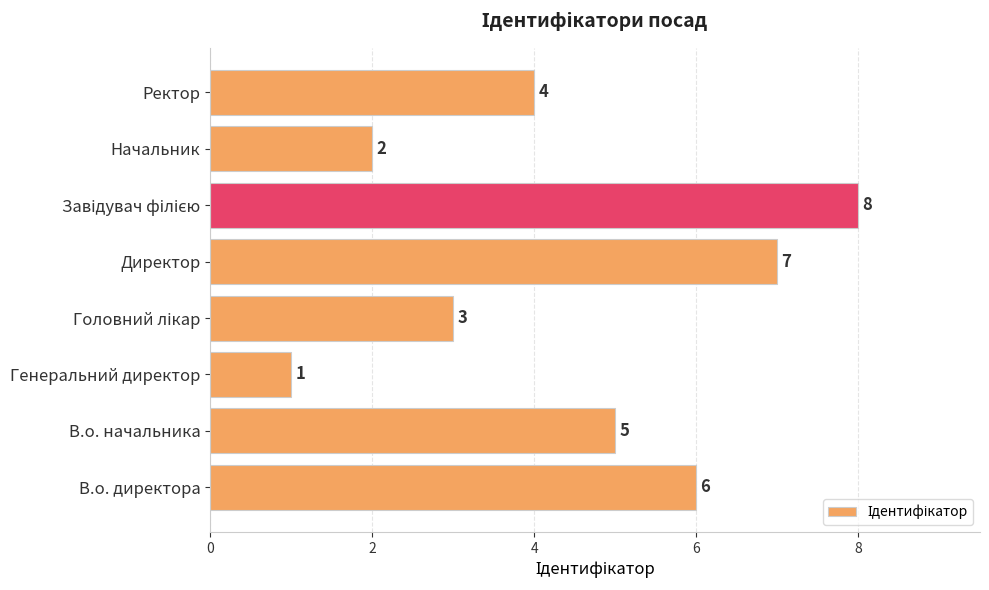

How many values are between 3 and 7?

5